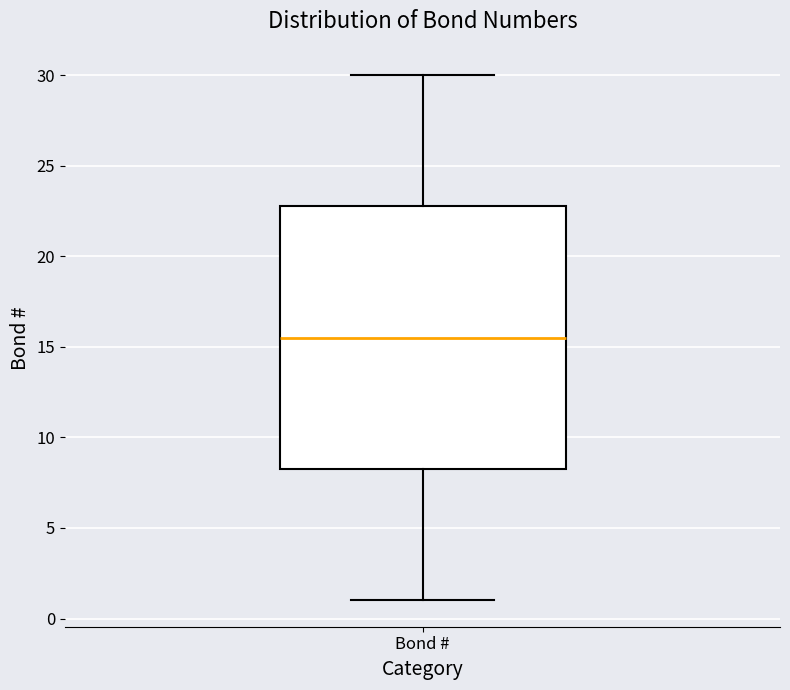

Transcribe this box plot: give where the median line is, the range the box spans, and where the two whiskers end, as read against the y-axis. The values are not printed on the chart, so give them approximately, as read against the axis.

median 15.5, box 8.5 to 23.0, whiskers 1.0 to 30.0